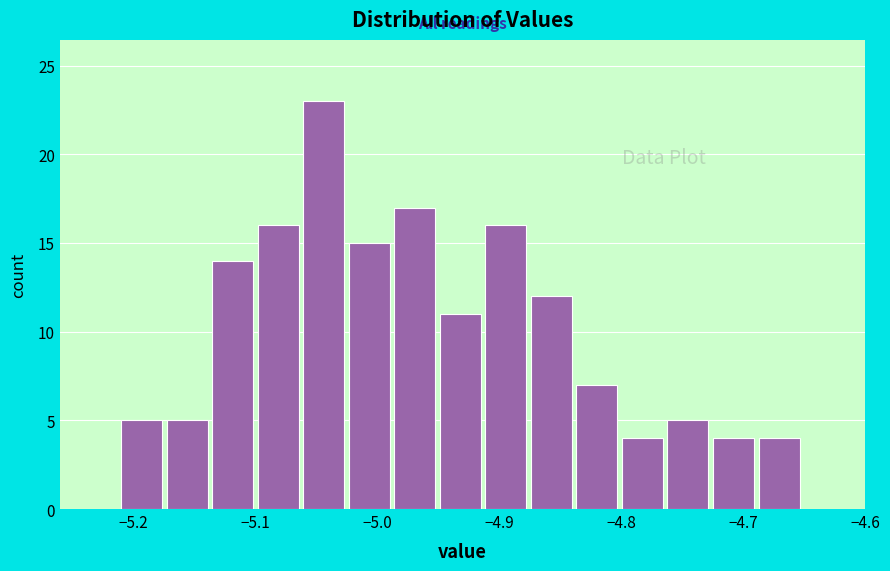

Around what value on the x-axis is the tallest bar? Give the approximate position of its centre, as read against the axis.

-5.04